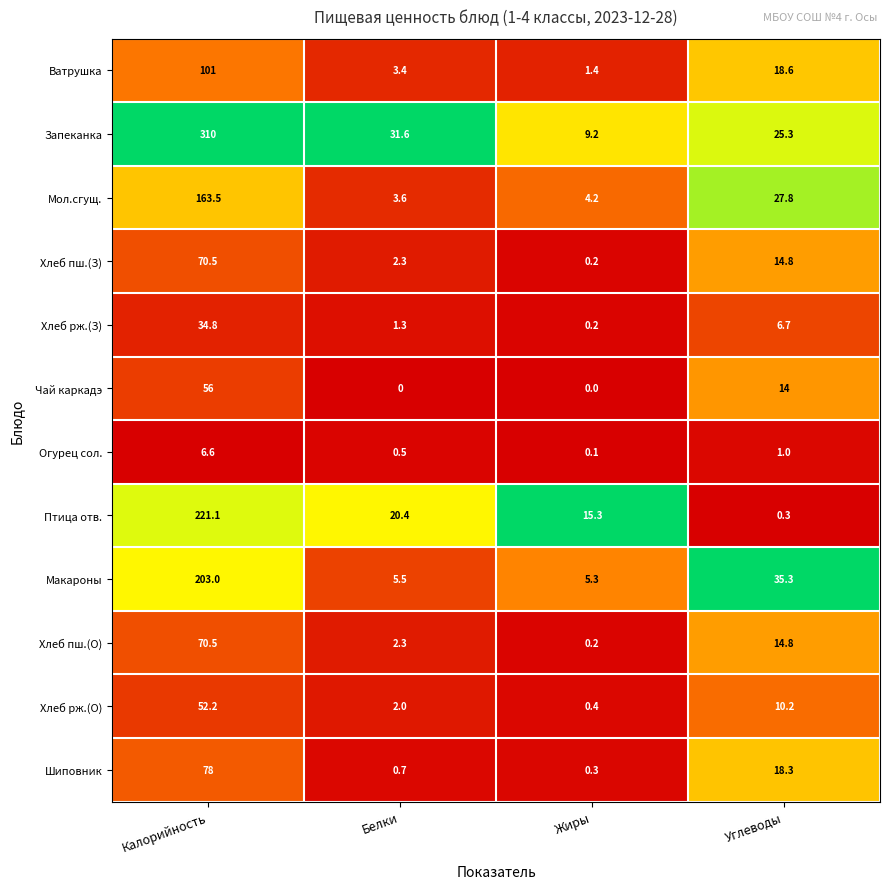

What is the difference between the second highest and second lowest values in the Огурец сол. series?

0.5